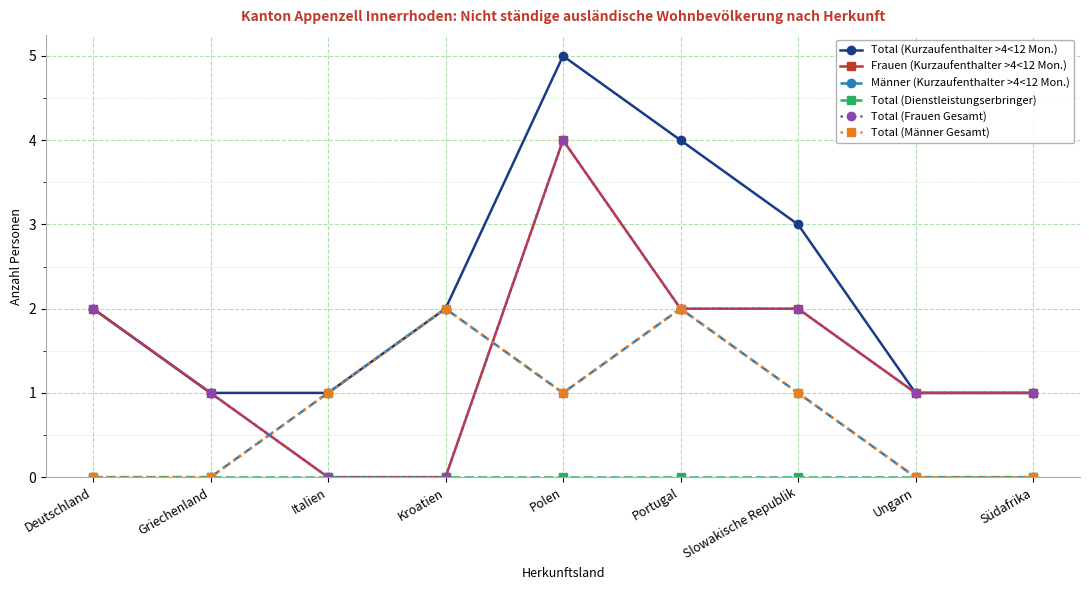

Is this an area chart (filled region under the line)?

No